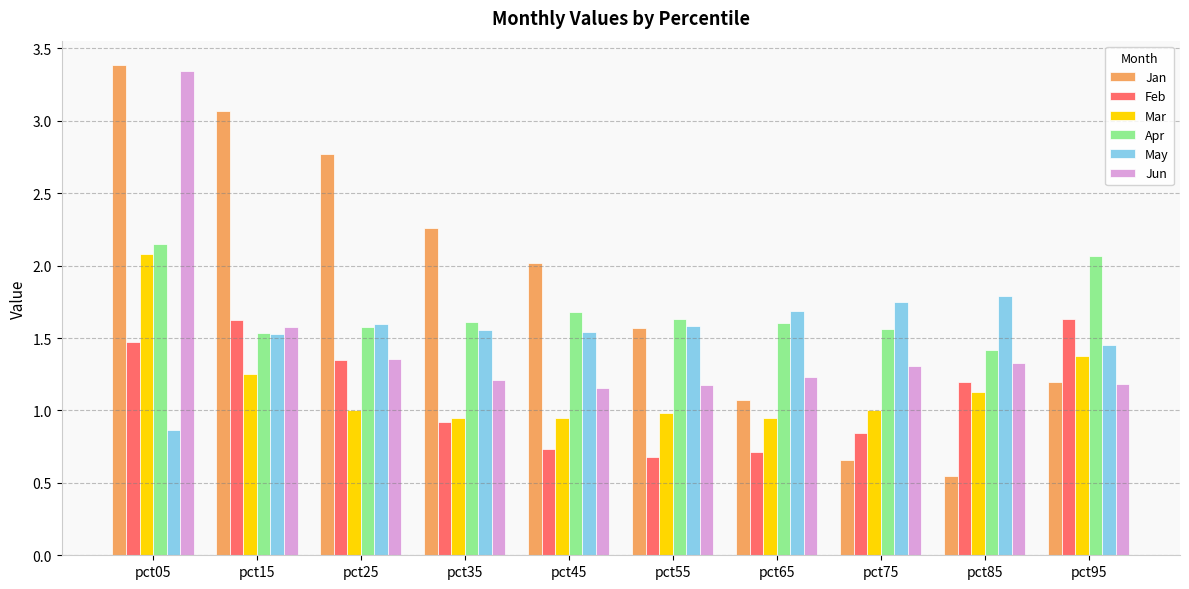

True or false: Jan has a value of 0.7 at pct75.

True